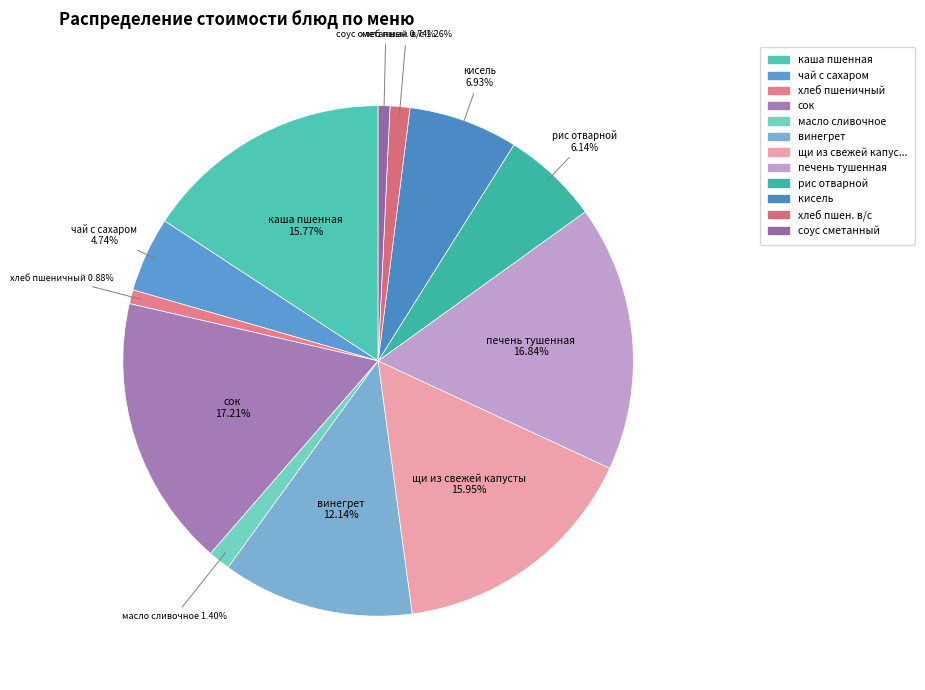

Is there any slice that represents more than half of the pie?

No